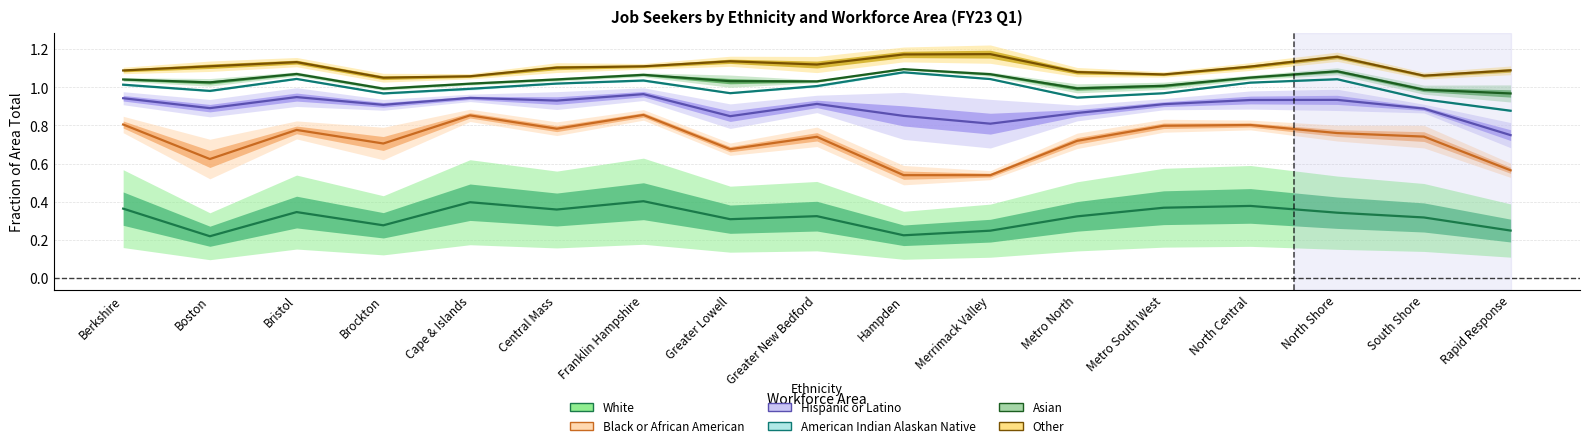

How many lines are shown in the chart?

6